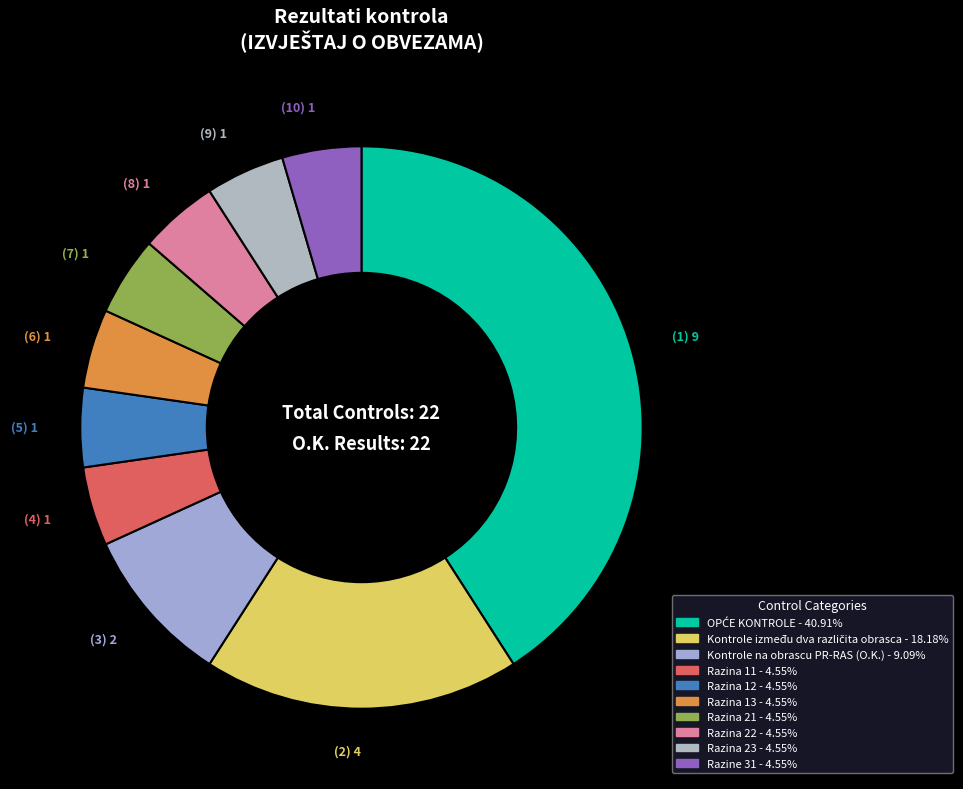

True or false: Razina 22 accounts for 5% of the total.

True